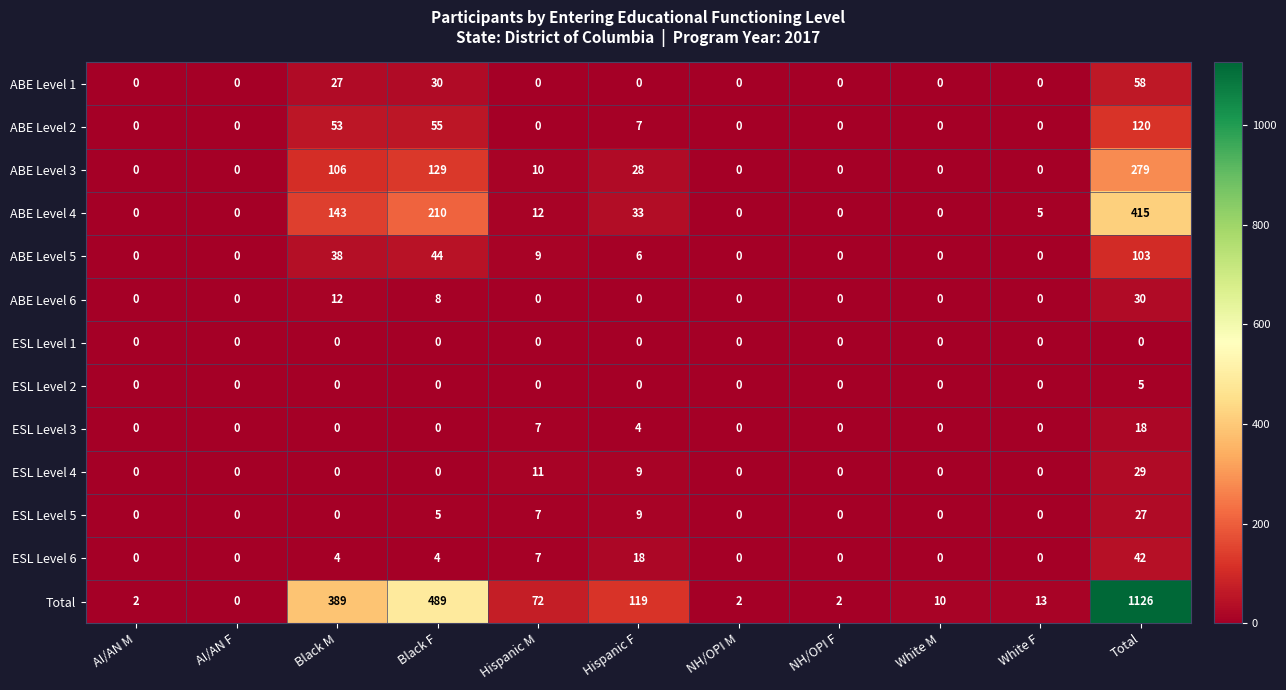

Which category has the highest value in the ABE Level 2 series?

Total